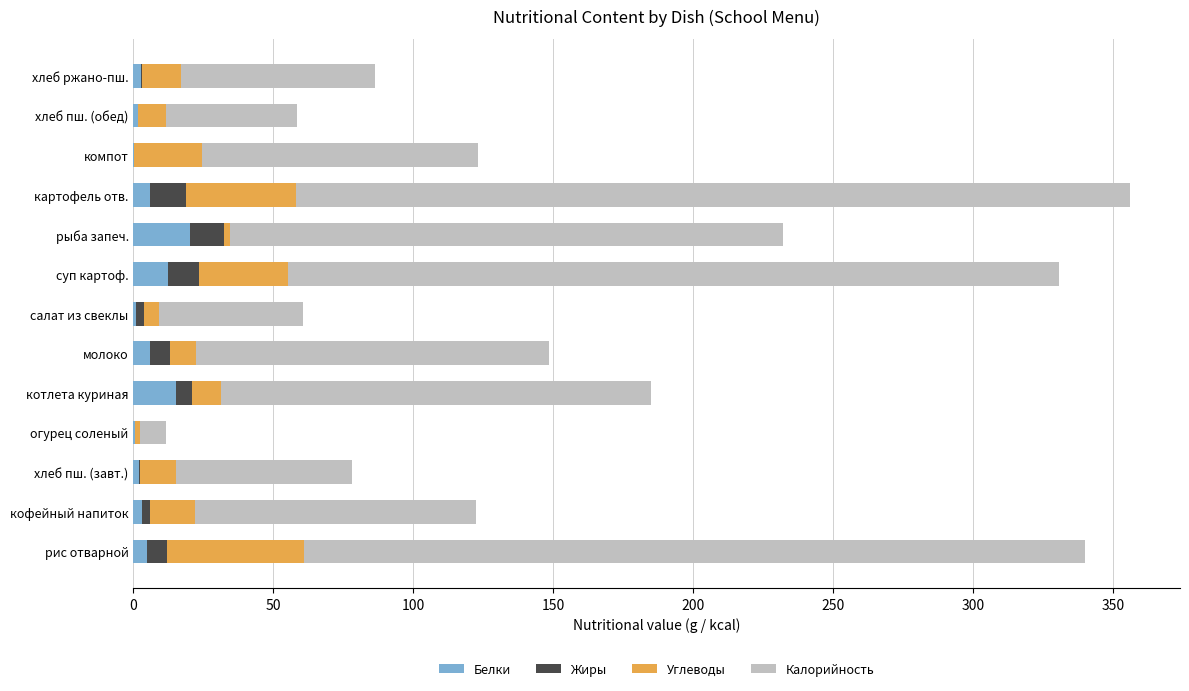

At how many categories does at least one series exceed 13?

12